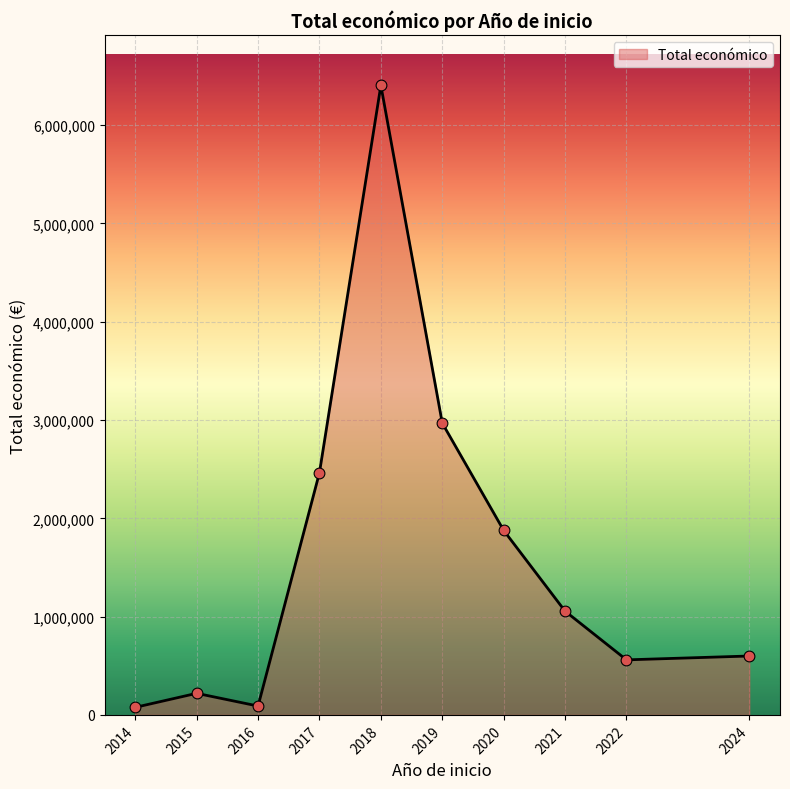

Approximately how many times larger is the value at 2022 compared to 2014?

7.3